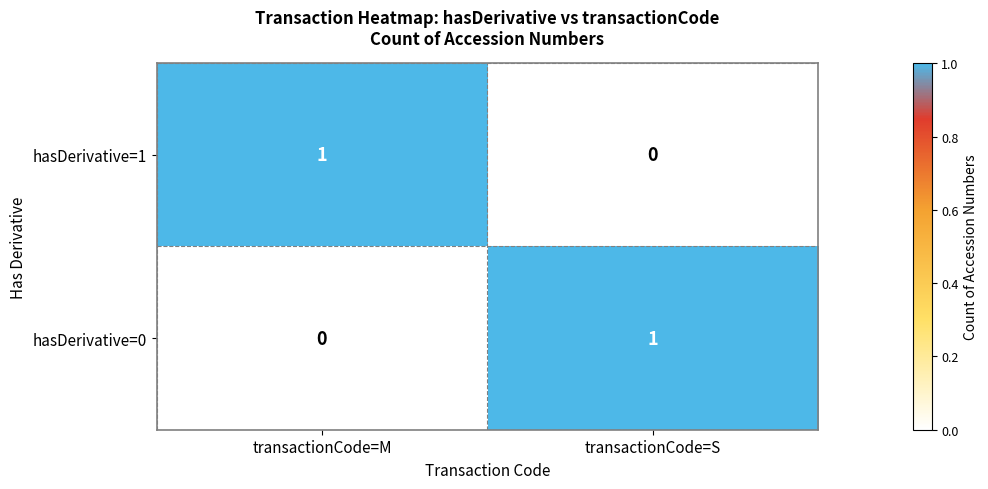

At transactionCode=S, list the series in order from smallest to largest.

hasDerivative=1, hasDerivative=0